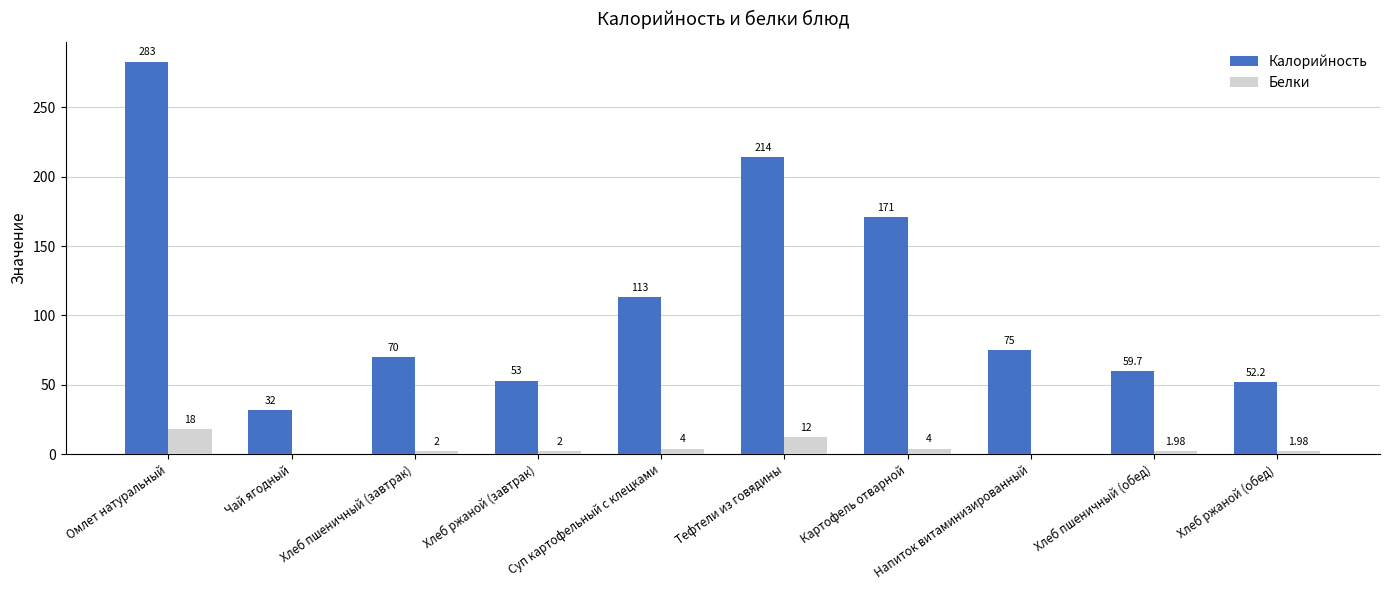

Reading left to right, transcribe all the data shown in this chart.

Калорийность: Омлет натуральный=283.0	Чай ягодный=32.0	Хлеб пшеничный (завтрак)=70.0	Хлеб ржаной (завтрак)=53.0	Суп картофельный с клецками=113.0	Тефтели из говядины=214.0	Картофель отварной=171.0	Напиток витаминизированный=75.0	Хлеб пшеничный (обед)=59.7	Хлеб ржаной (обед)=52.2
Белки: Омлет натуральный=18.0	Чай ягодный=0.0	Хлеб пшеничный (завтрак)=2.0	Хлеб ржаной (завтрак)=2.0	Суп картофельный с клецками=4.0	Тефтели из говядины=12.0	Картофель отварной=4.0	Напиток витаминизированный=0.0	Хлеб пшеничный (обед)=2.0	Хлеб ржаной (обед)=2.0